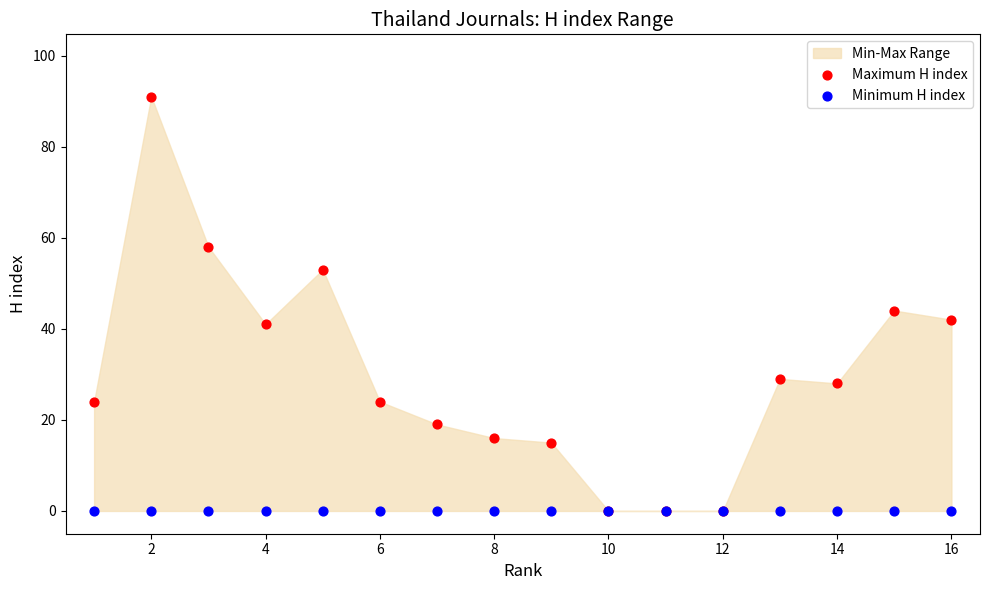

Which series contains the highest Y value?

Maximum H index